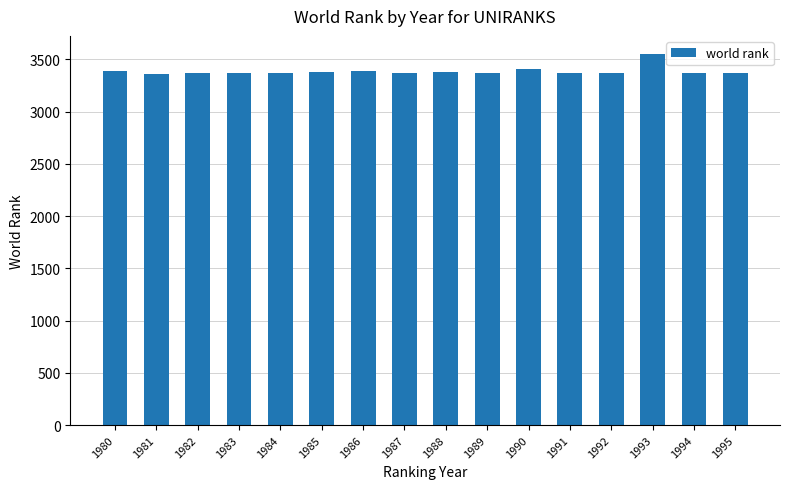

What is the value of the 10th bar from the left?

3368